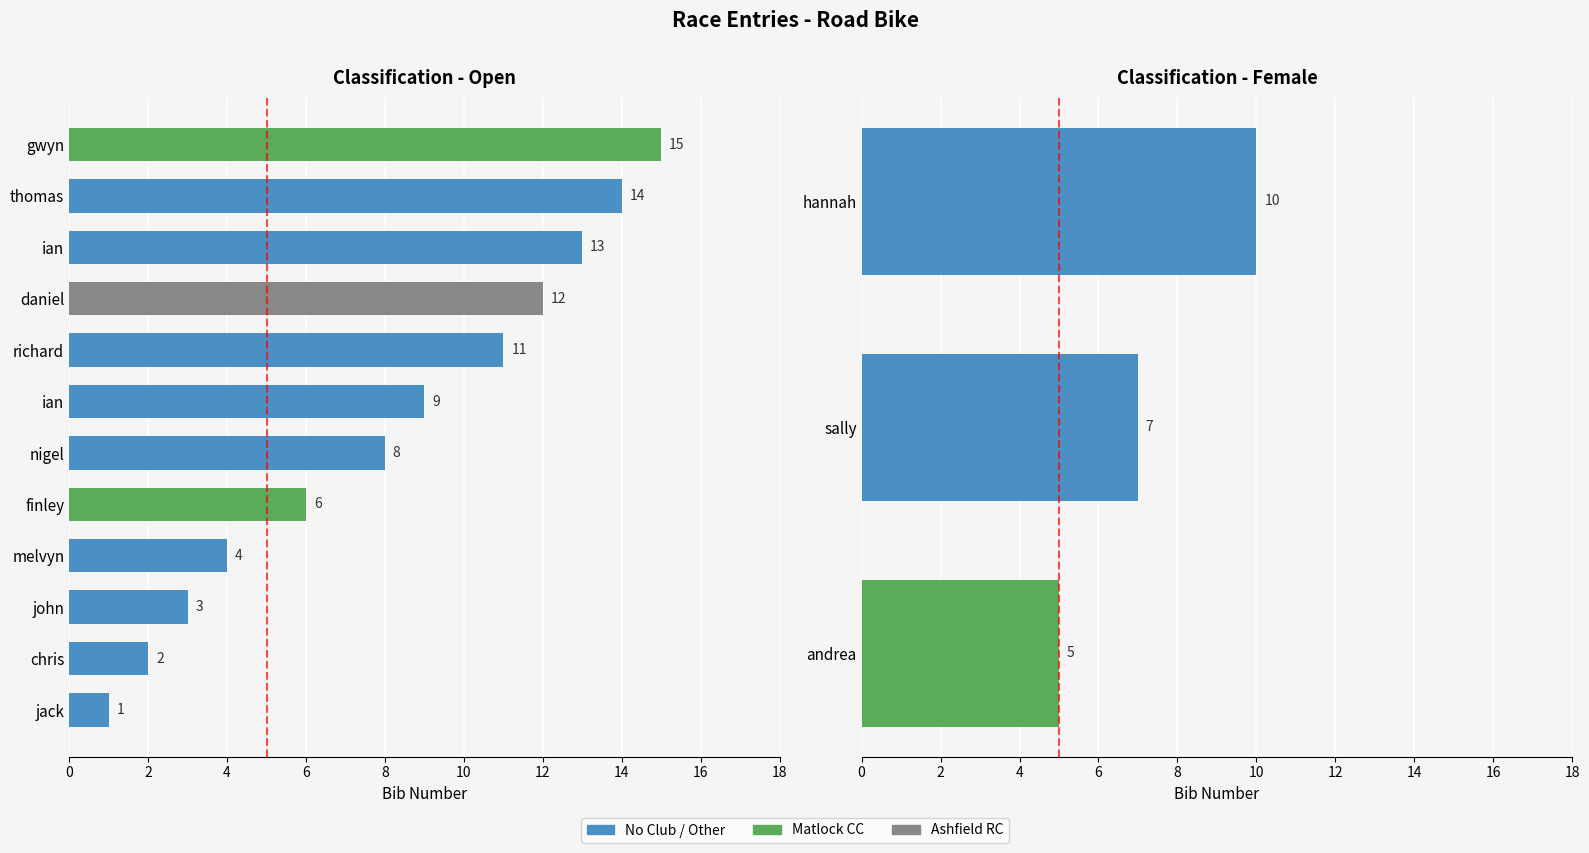

What is the sum of all values?

120